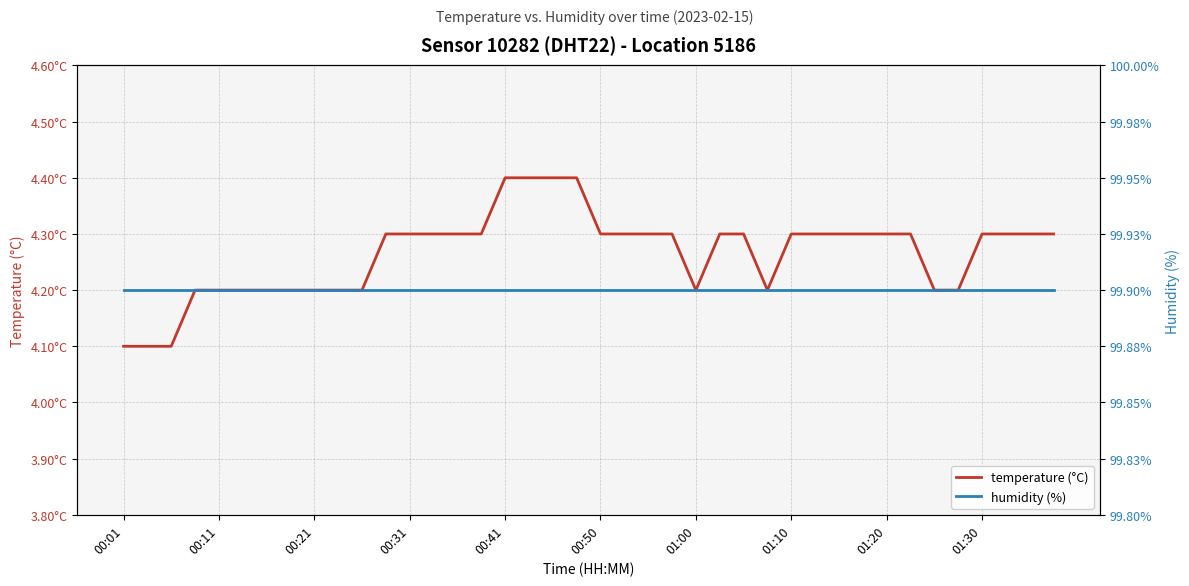

True or false: temperature (°C) and humidity (%) cross at least once.

False